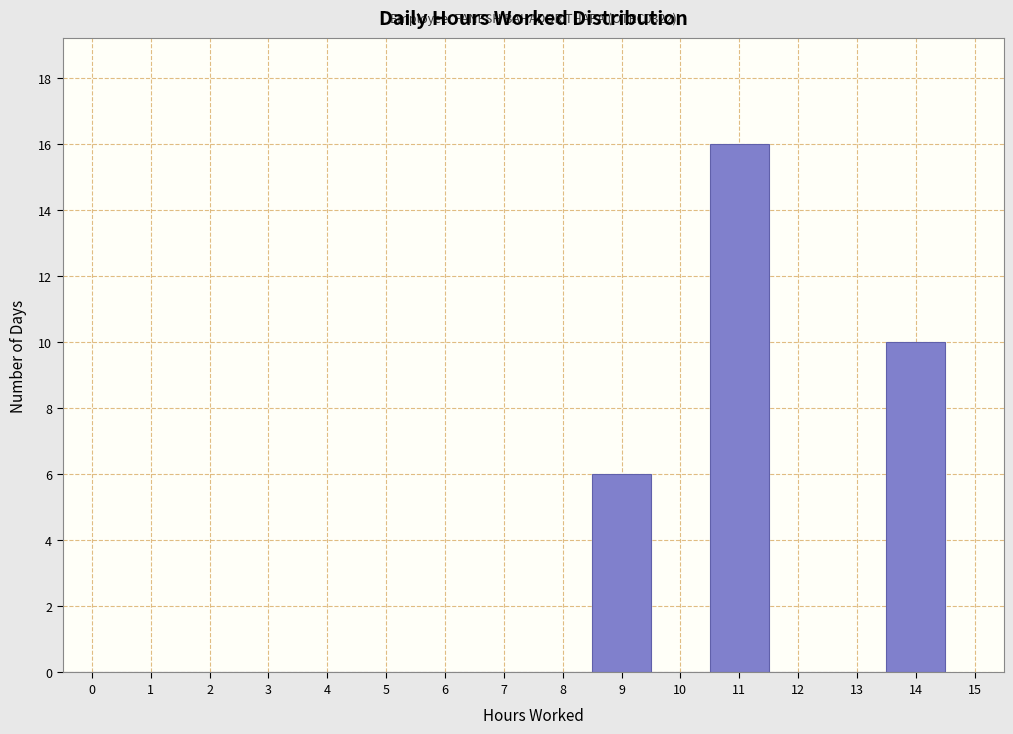

Reading right to left, extract all data points from this chart.

14=10	13=0	12=0	11=16	10=0	9=6	8=0	7=0	6=0	5=0	4=0	3=0	2=0	1=0	0=0